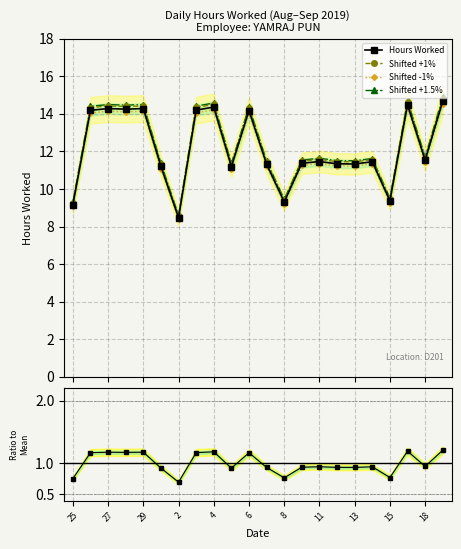

How many data points does each series have?

22